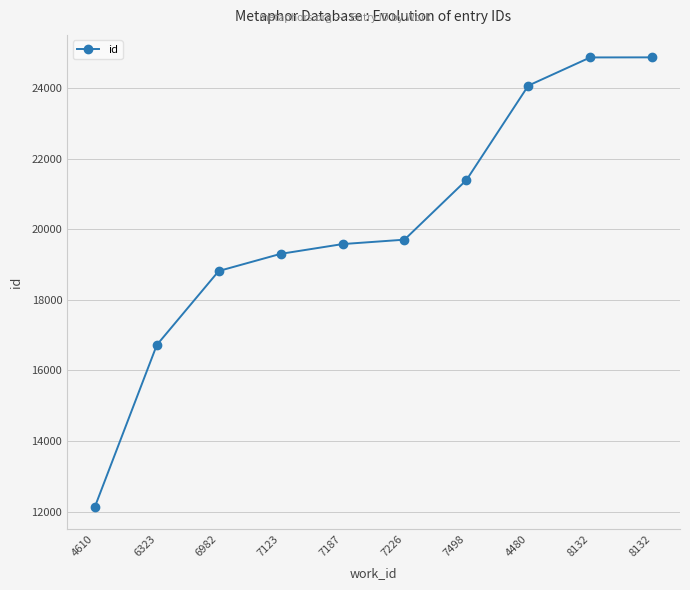

Is this an area chart (filled region under the line)?

No